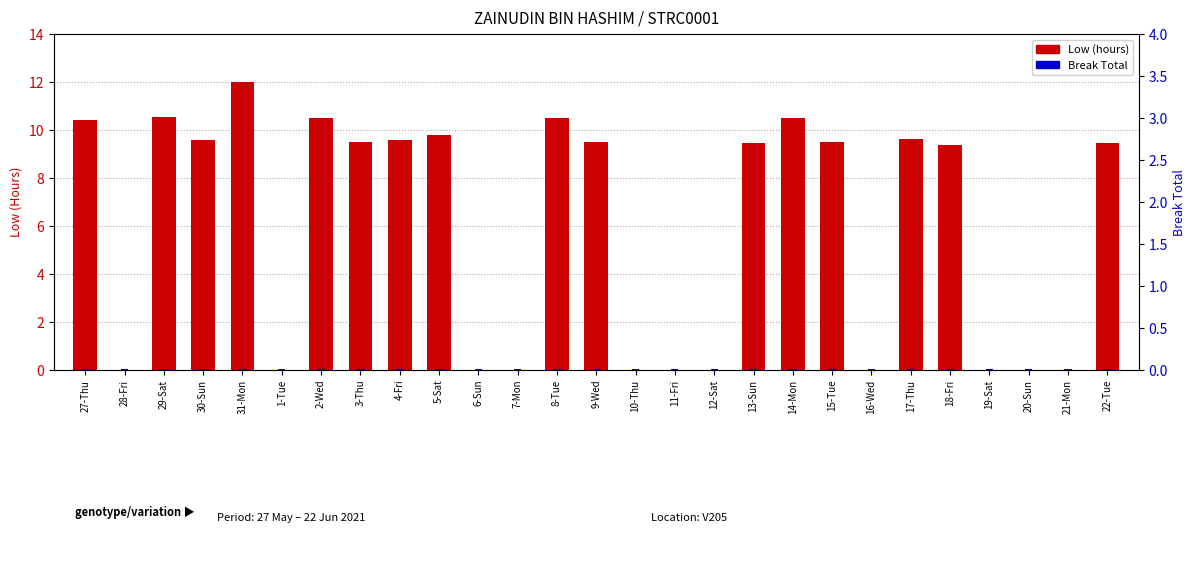

What position from the left is 16-Wed?

21